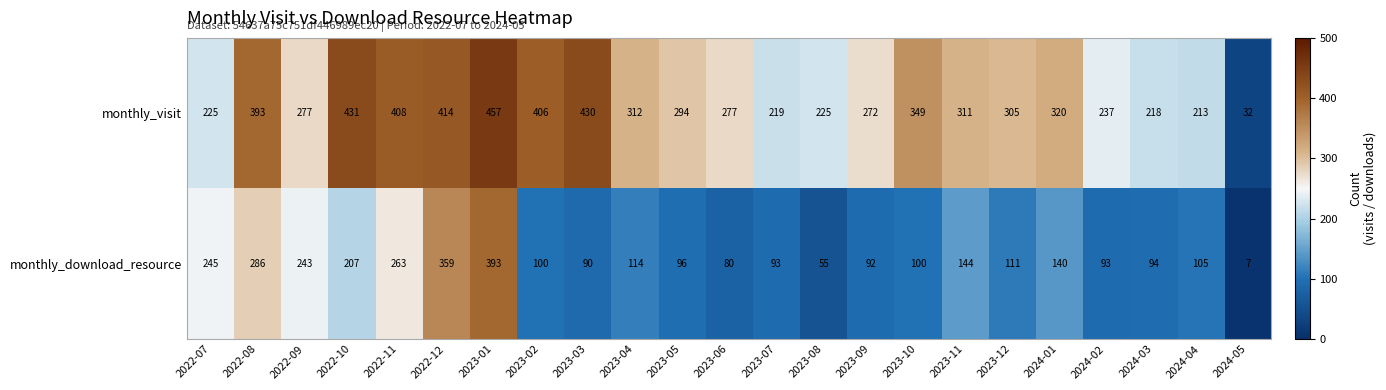

What is the spread (max minus min) of values at 2023-04?

198